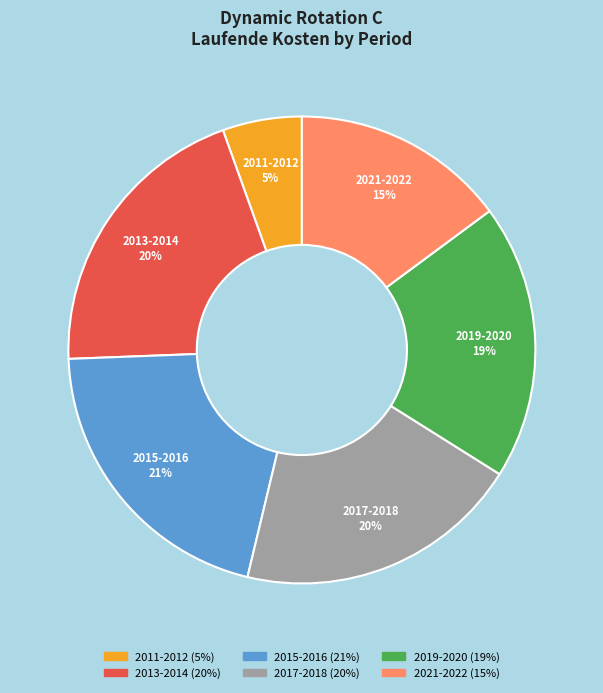

Between 2015-2016 (21%) and 2013-2014 (20%), which is larger?

2015-2016 (21%)